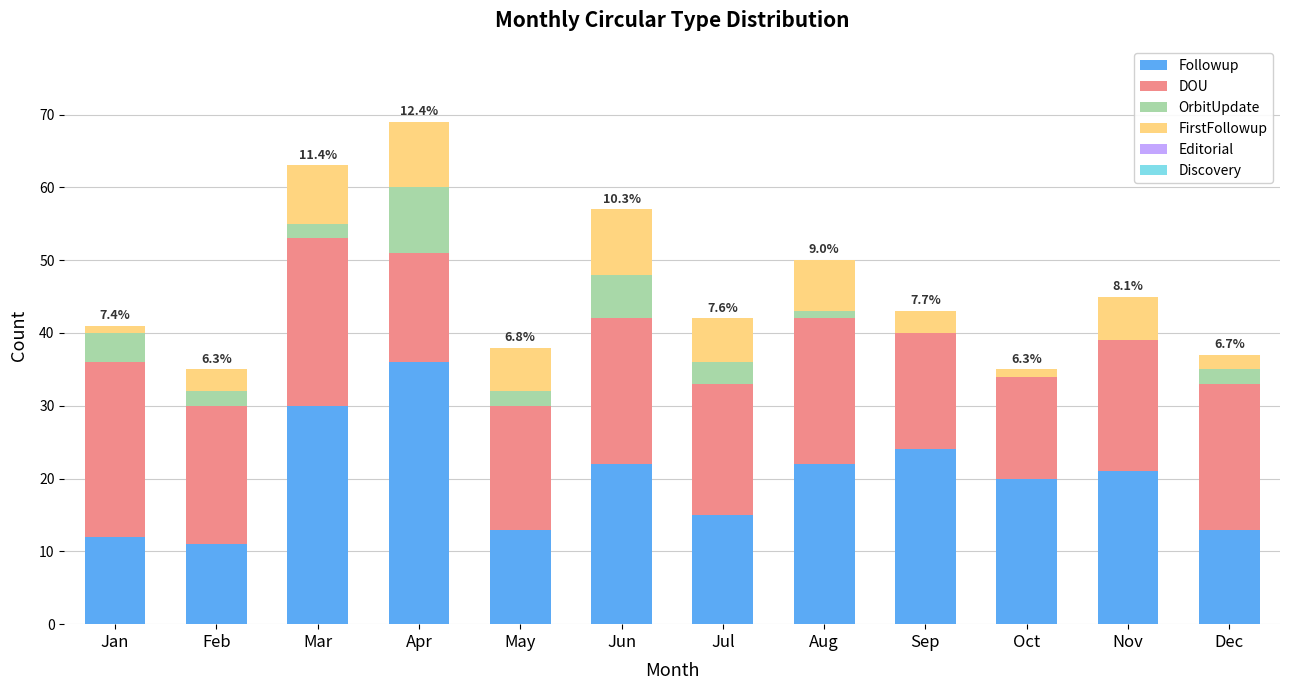

What is the maximum value for Followup?

36